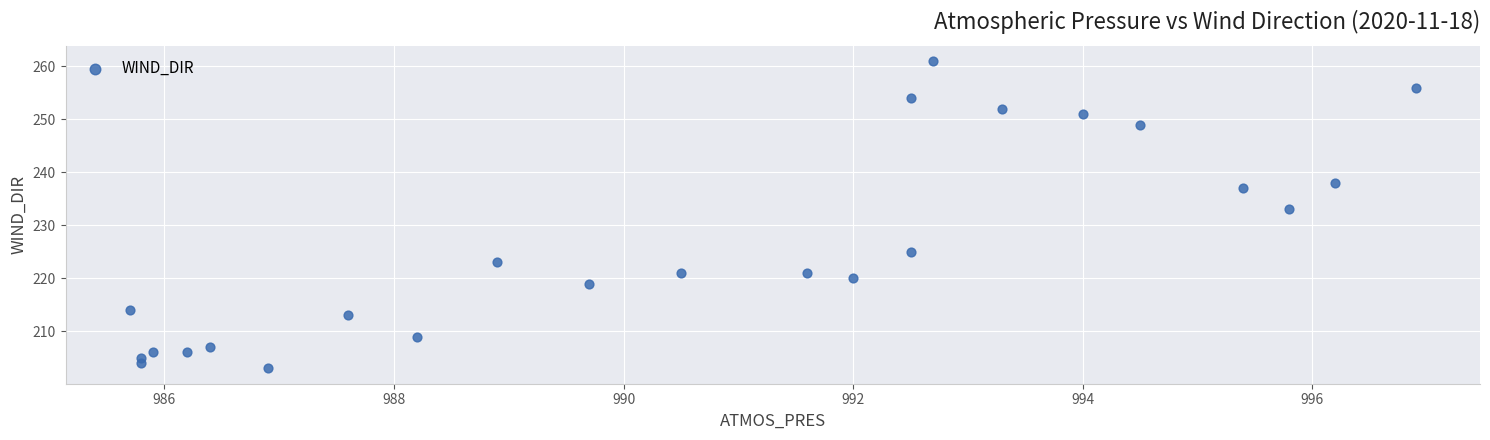

What Y value in the scatter plot is closest to 232?

233